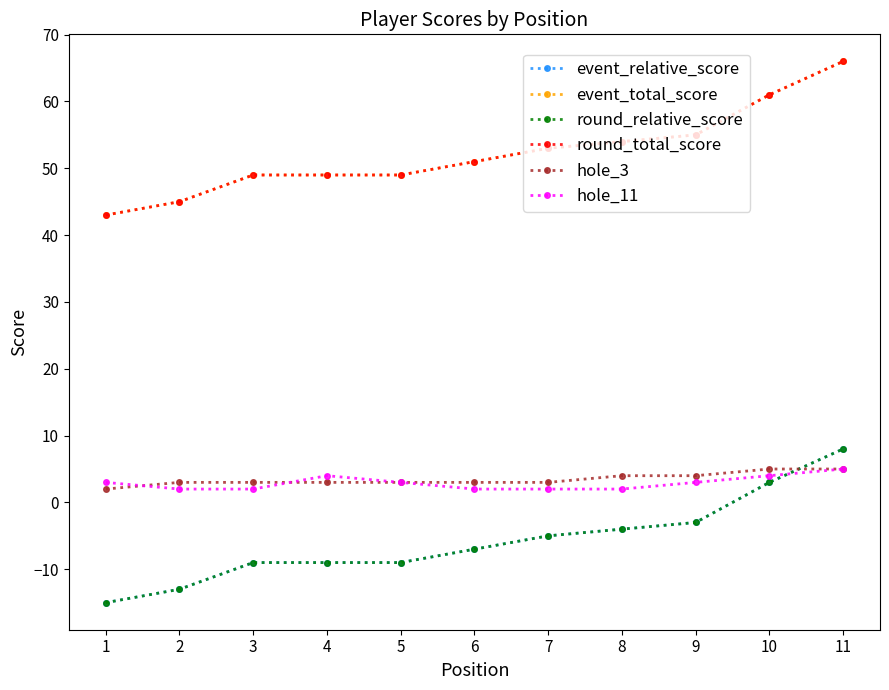

At which label does hole_11 first exceed 3?

4